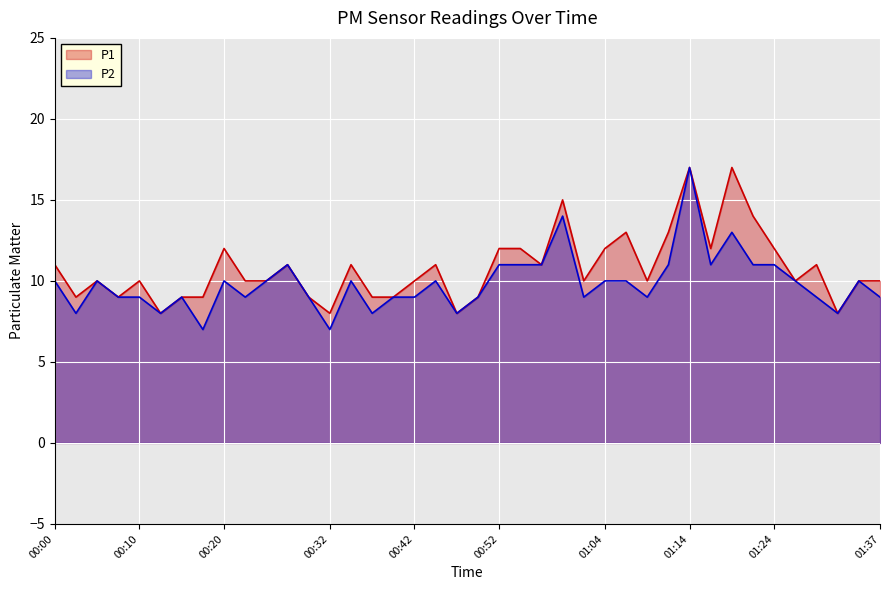

How many data points does each series have?

40